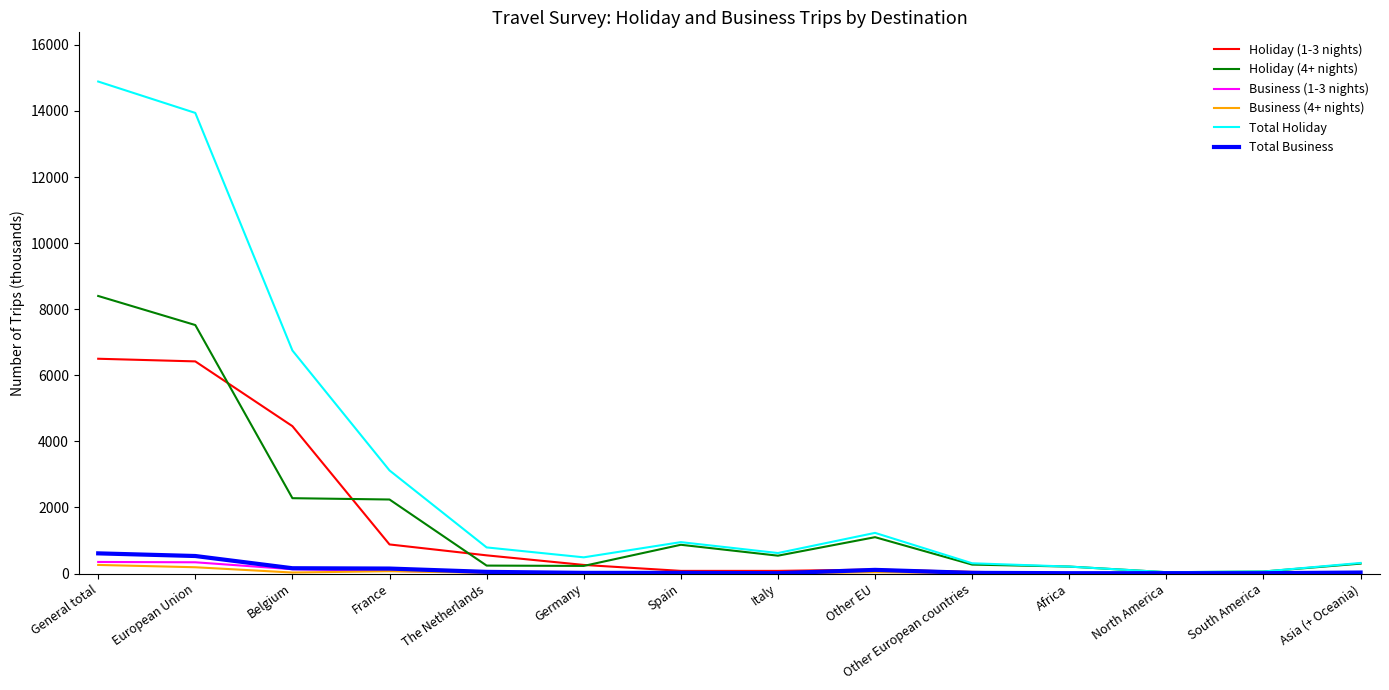

Which series has the largest total across all categories?

Total Holiday